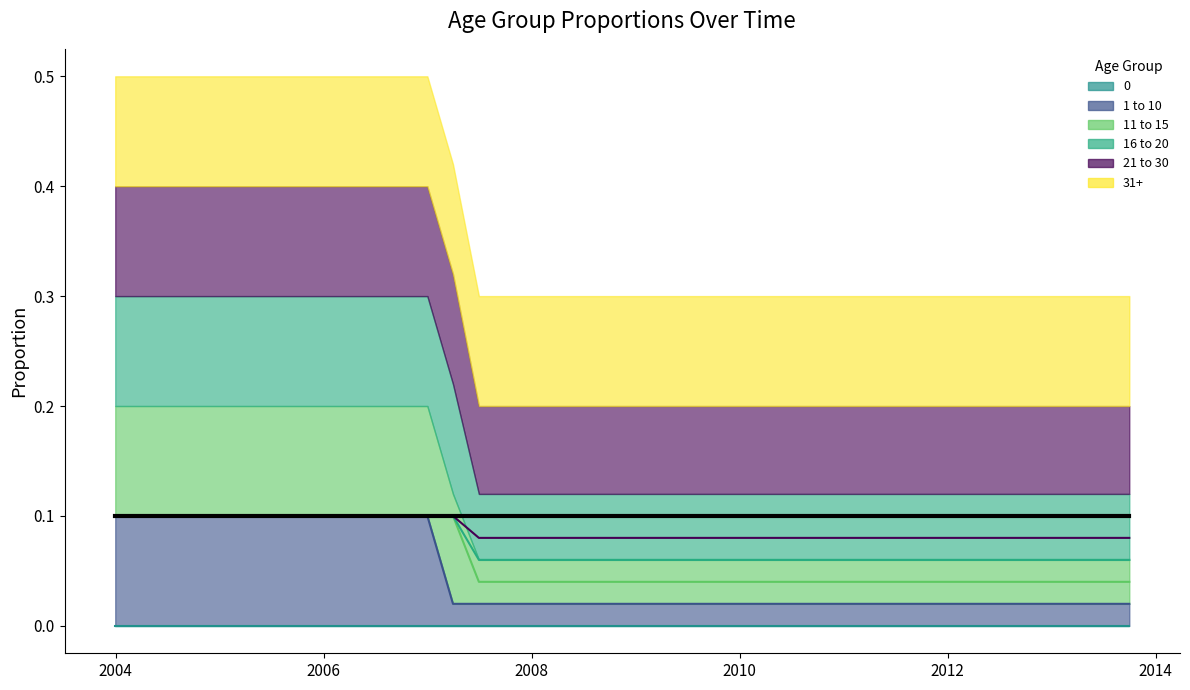

What is the label of the 14th point from the right?

2010-06-30